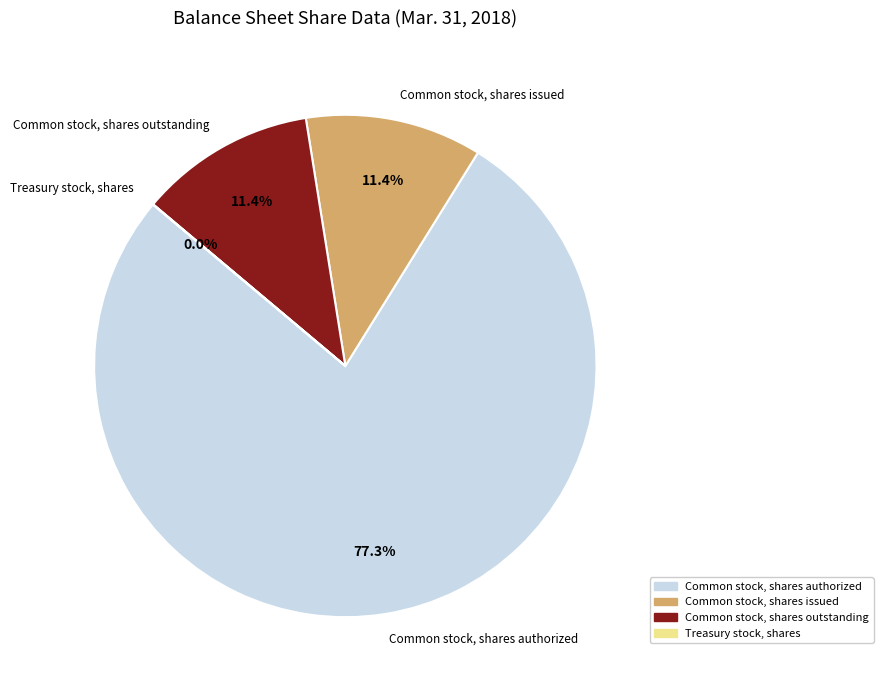

Which slice is the largest?

Common stock, shares authorized